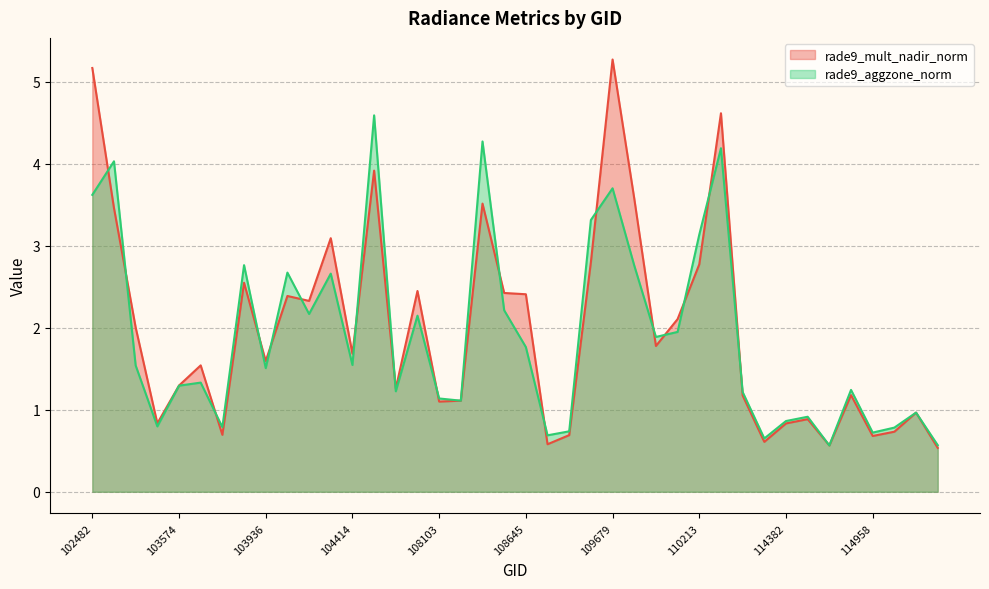

How many interior local peaks does the rade9_mult_nadir_norm series have?

12